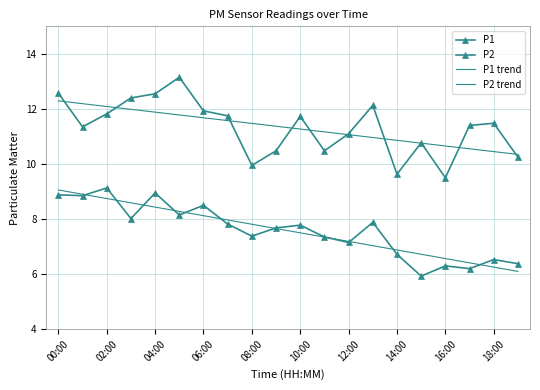

How many lines are shown in the chart?

4